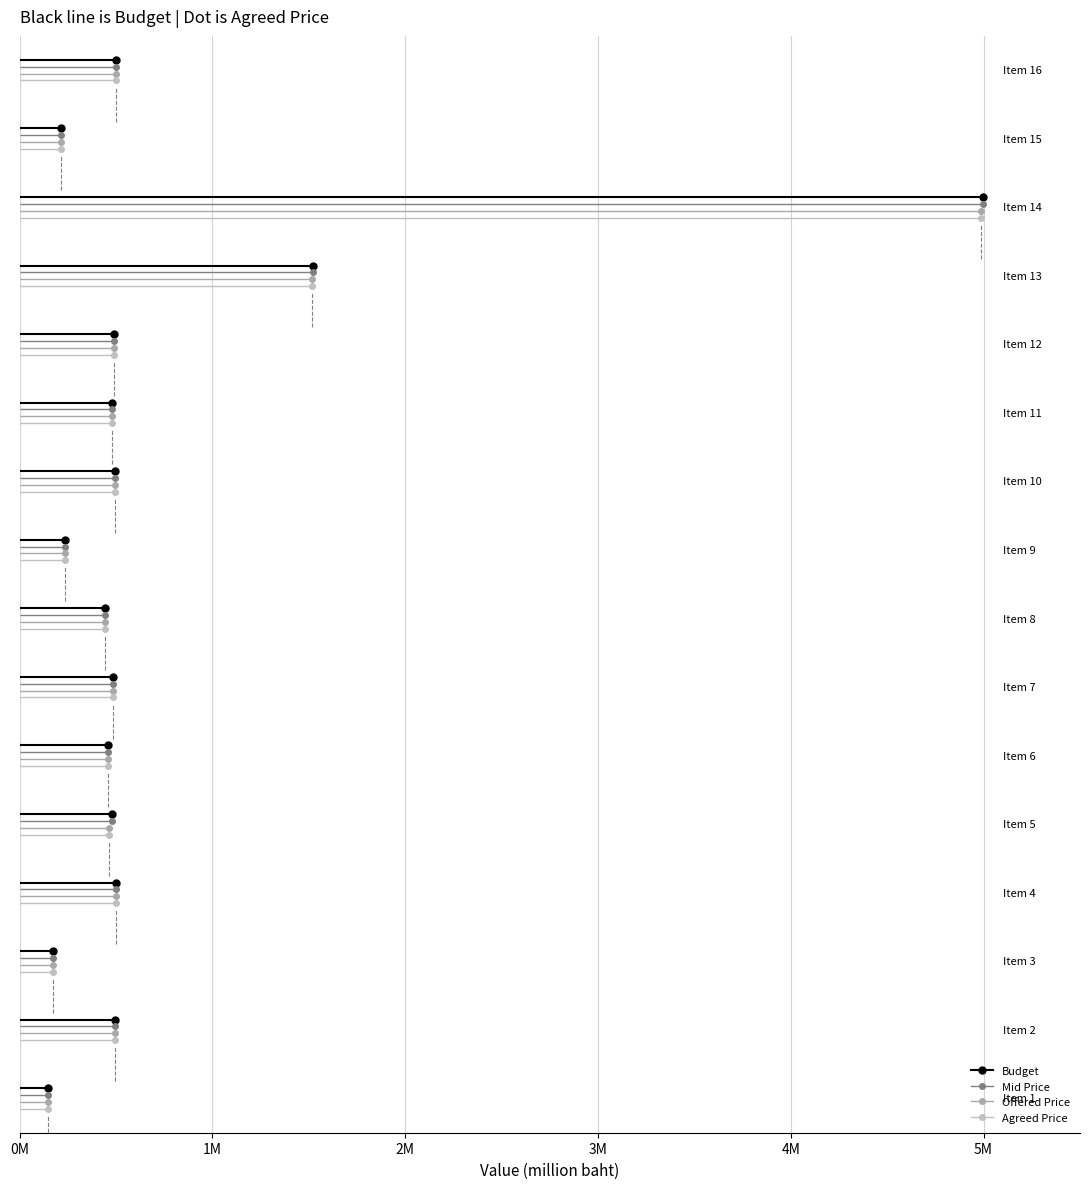

What are all the series names shown in the legend?

Budget, Mid Price, Offered Price, Agreed Price